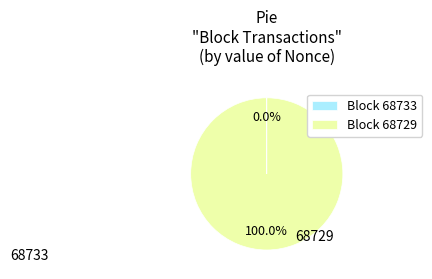

Between 68733 and 68729, which is larger?

68729